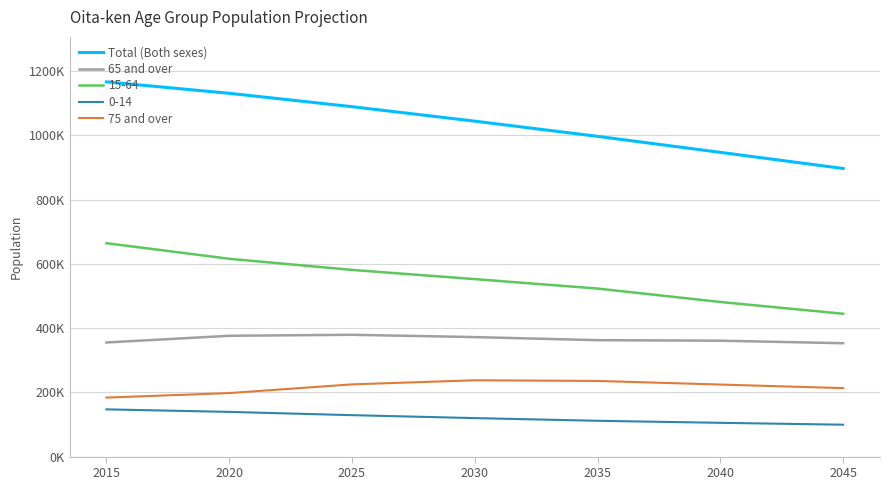

Does the chart have visible grid lines?

Yes